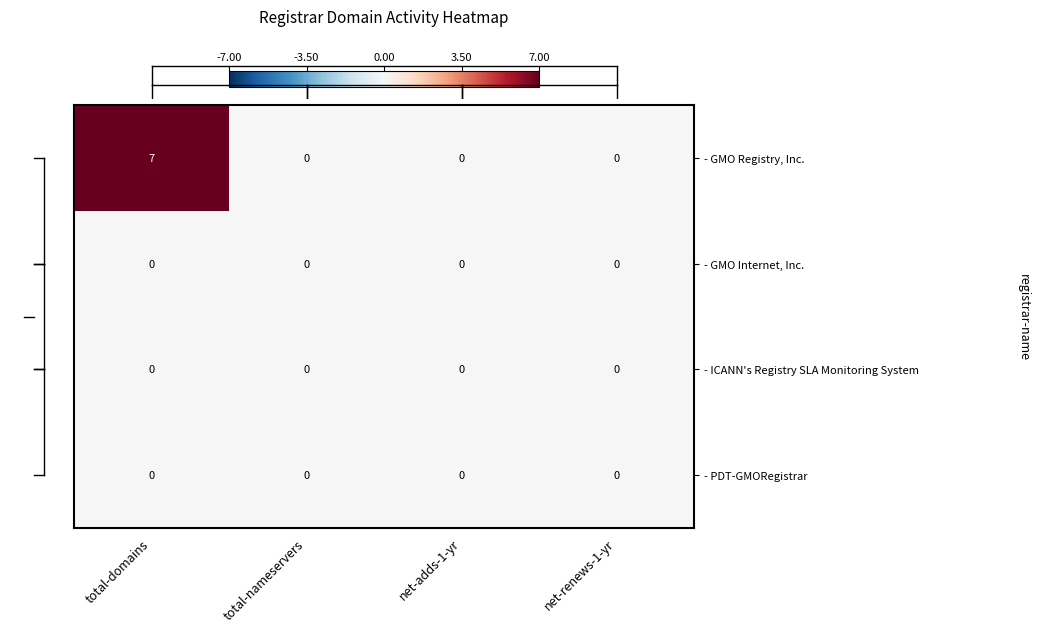

Reading left to right, list all the values displayed in this chart.

- GMO Registry, Inc.: 7	0	0	0
- GMO Internet, Inc.: 0	0	0	0
- ICANN's Registry SLA Monitoring System: 0	0	0	0
- PDT-GMORegistrar: 0	0	0	0